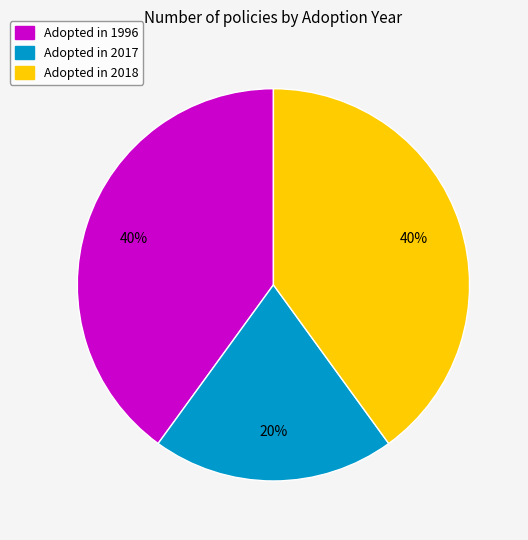

Is there any slice that represents more than half of the pie?

No